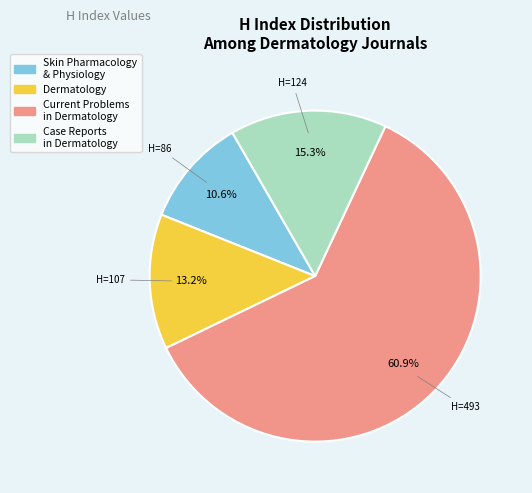

Does any single category account for the majority?

Yes